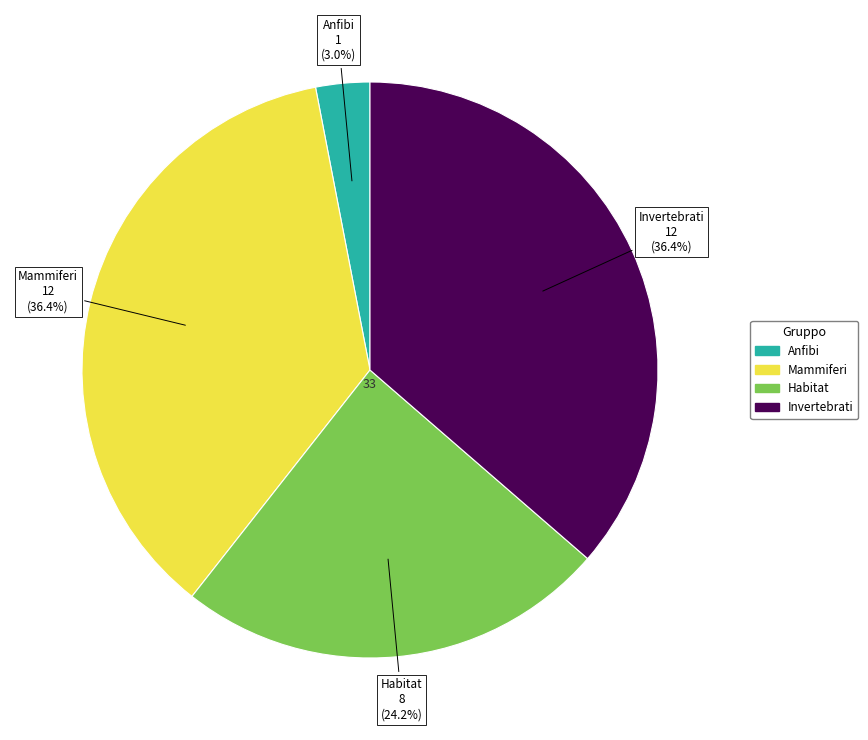

Does any single category account for the majority?

No